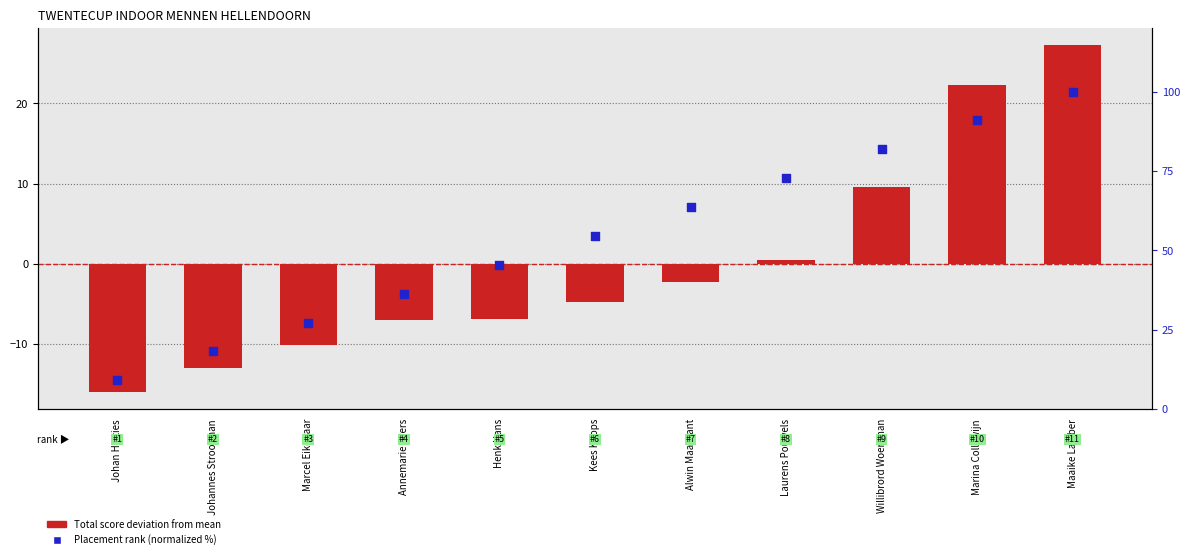

Is the value of Placement rank (normalized) at Willibrord Woertman greater than the value of Total score deviation at Marina Collewijn?

Yes